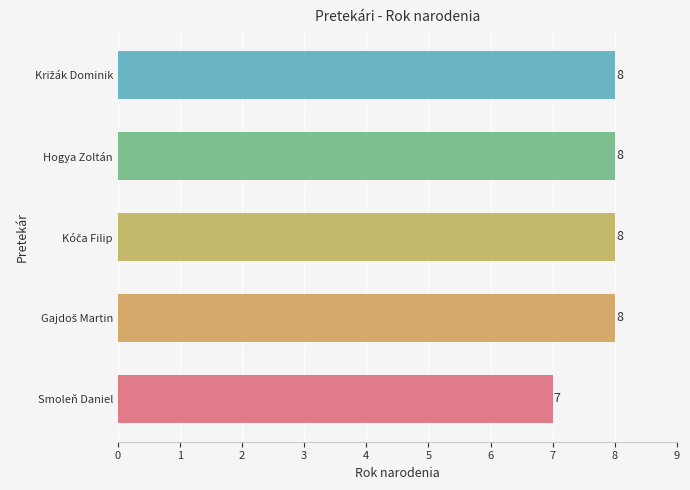

What is the average value?

8